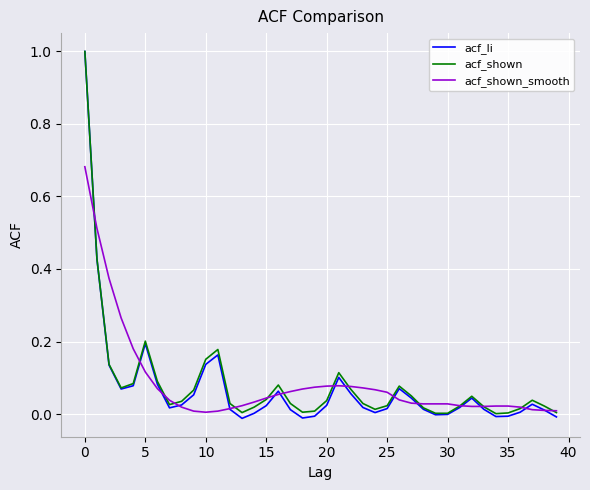

What is the greatest value displayed?

1.0